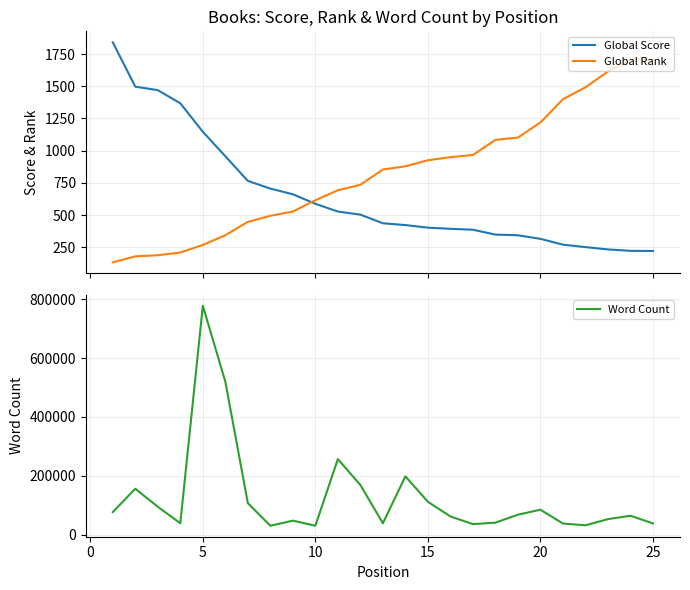

Which series has the largest total across all categories?

Word Count